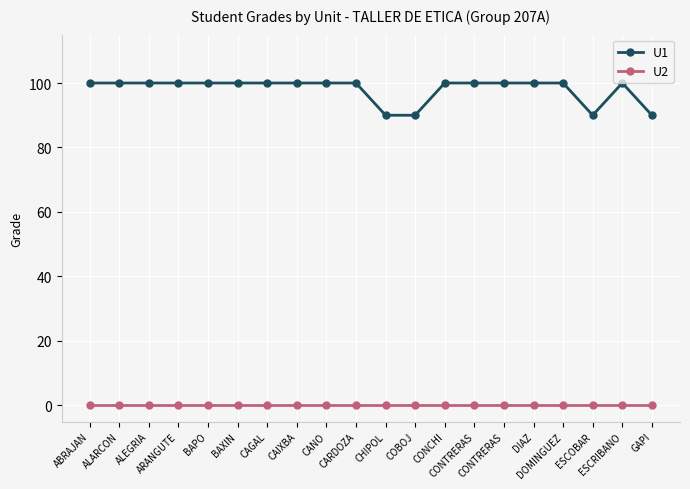

What is the maximum value for U1?

100